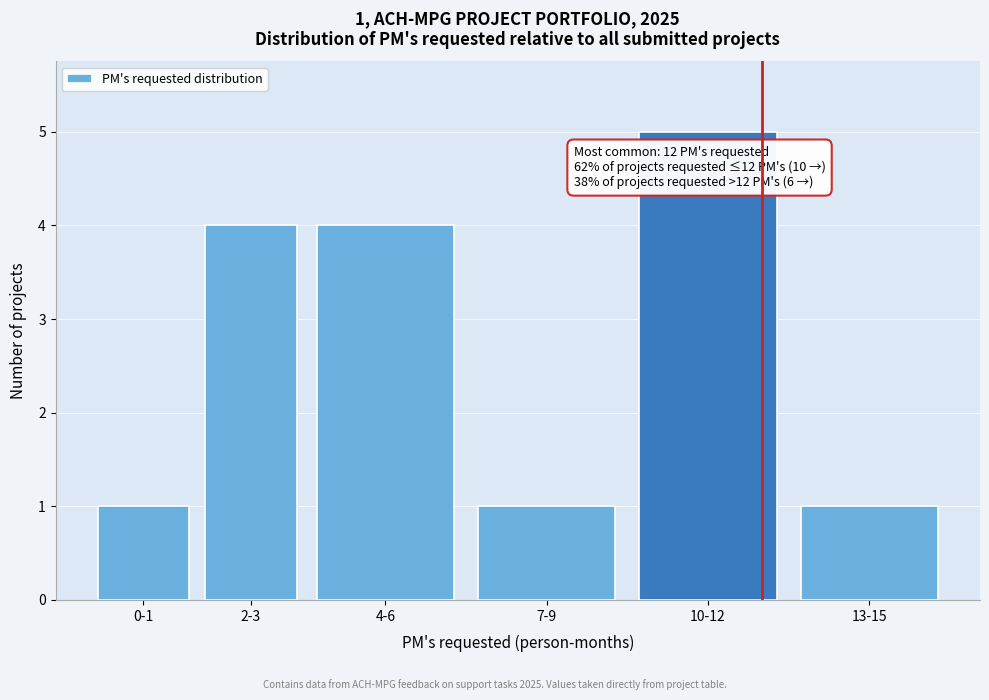

Reading left to right, list all the values displayed in this chart.

0-1=1	2-3=4	4-6=4	7-9=1	10-12=5	13-15=1